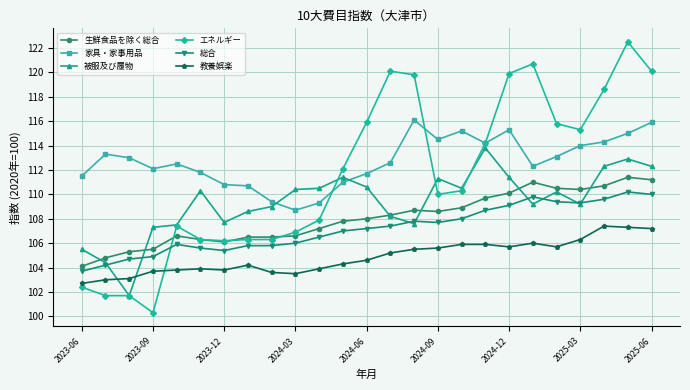

What is the average value of the エネルギー series?

111.5